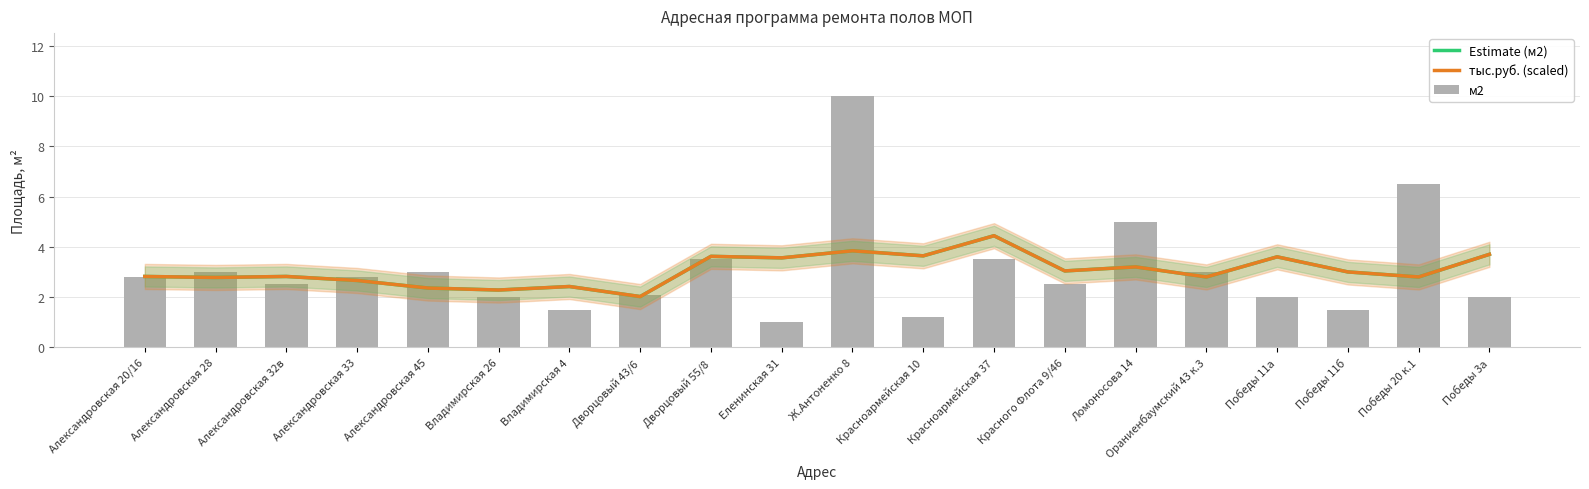

What is the difference between the highest and lowest values at Ж.Антоненко 8?

6.2